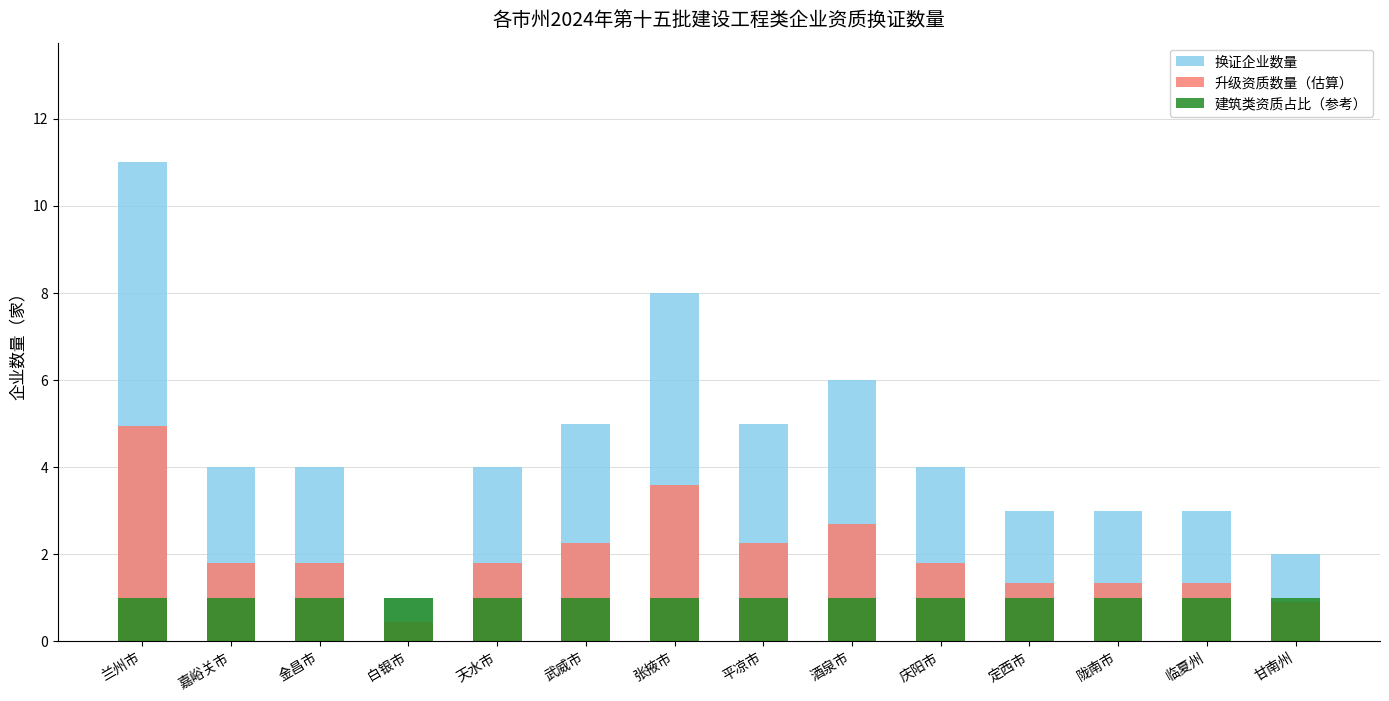

What is the label of the 3rd bar from the left?

金昌市